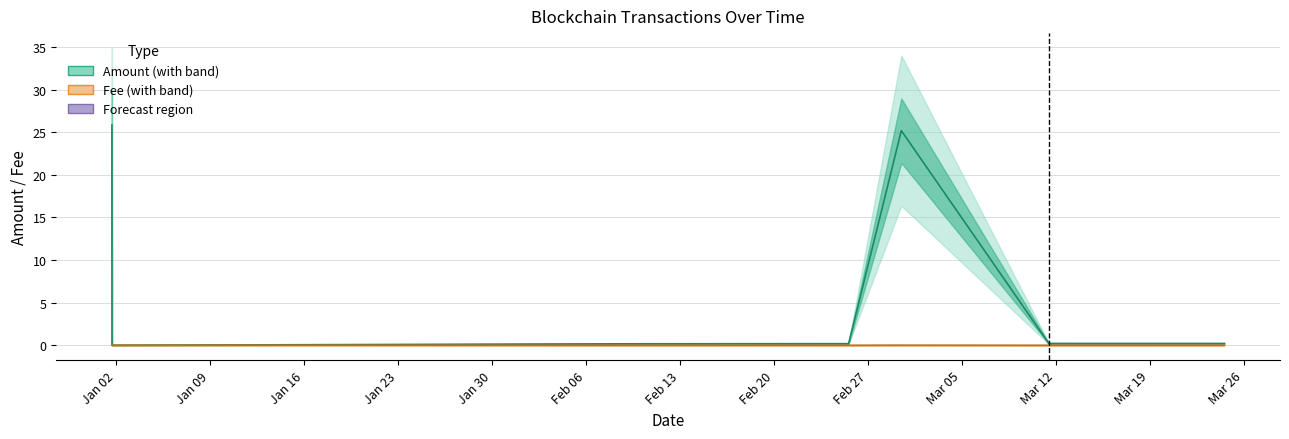

Which series changed the most between Jan 09 and Jan 30?

Amount